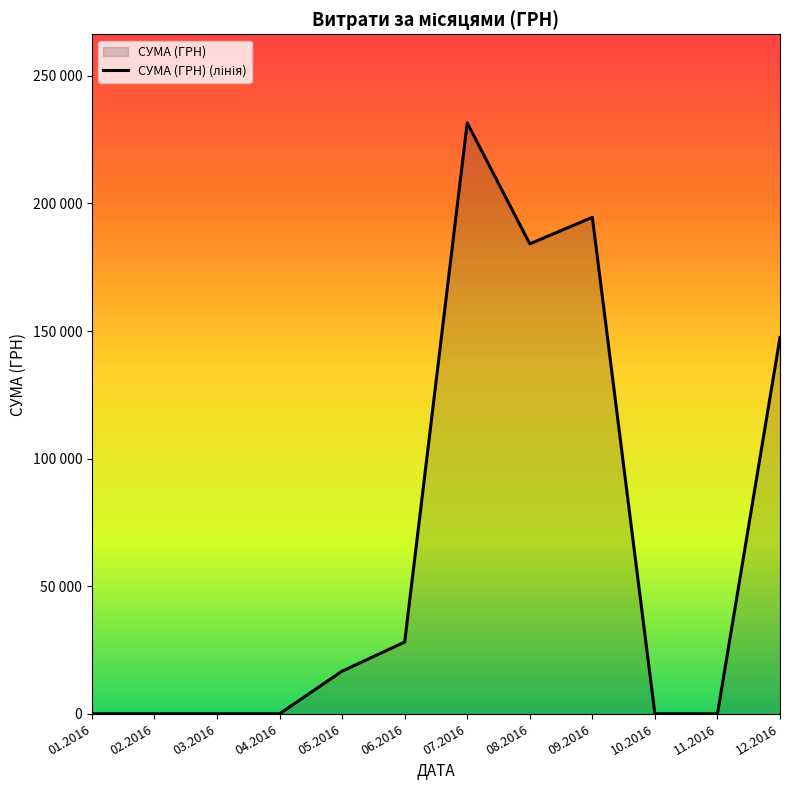

True or false: there are more than 0 points higher than both neighbors.

True